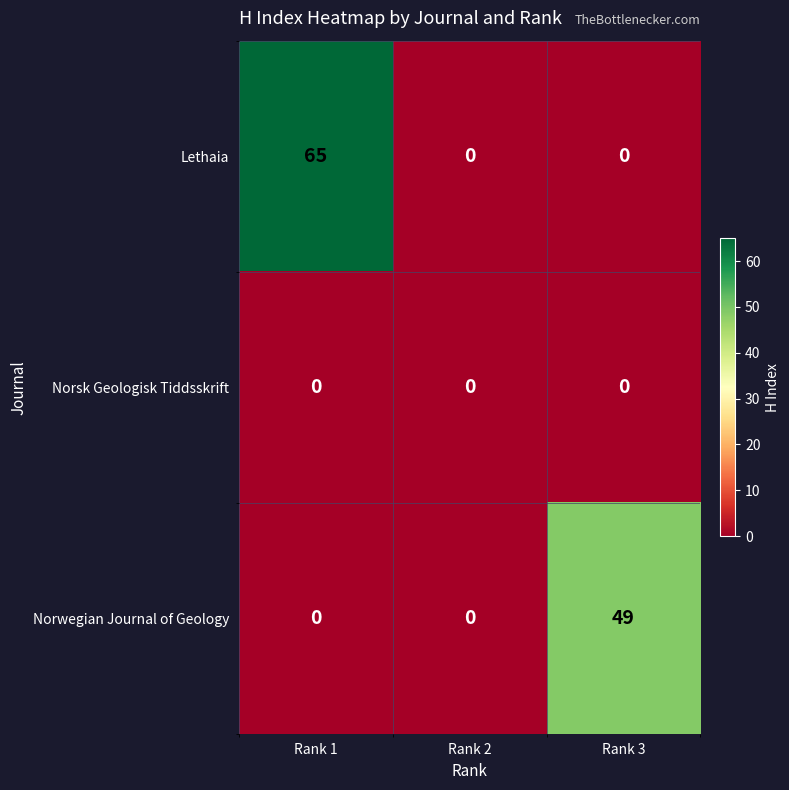

Read the Norwegian Journal of Geology value at Rank 3, to the nearest 10.

50